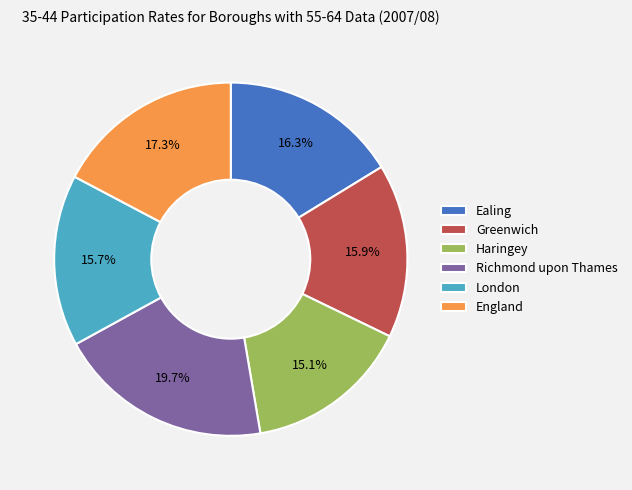

Is there any slice that represents more than half of the pie?

No